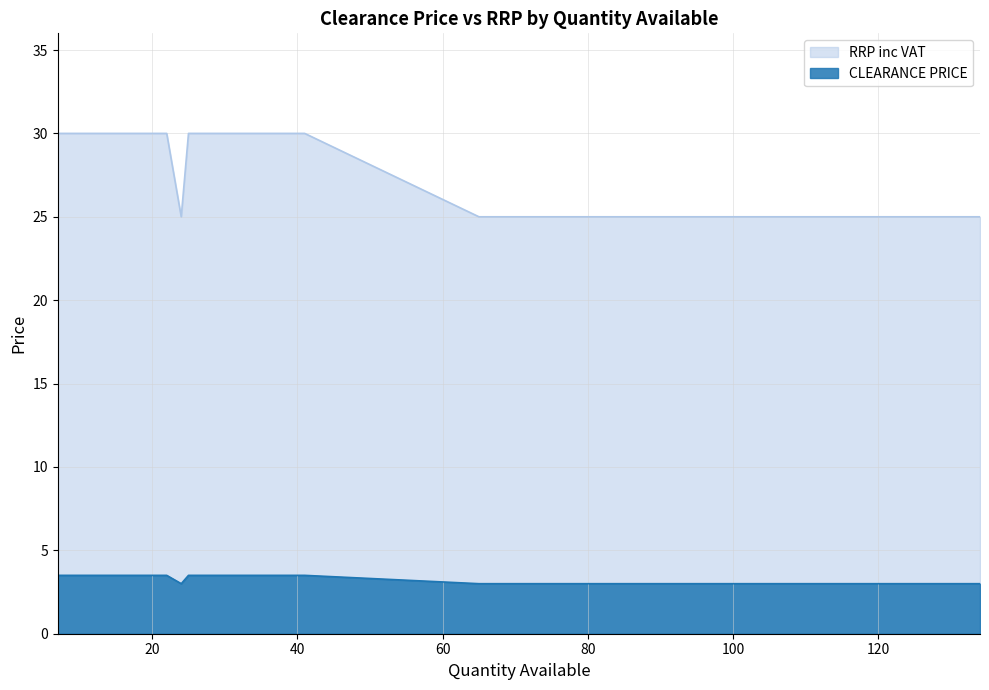

What are all the series names shown in the legend?

CLEARANCE PRICE, RRP inc VAT